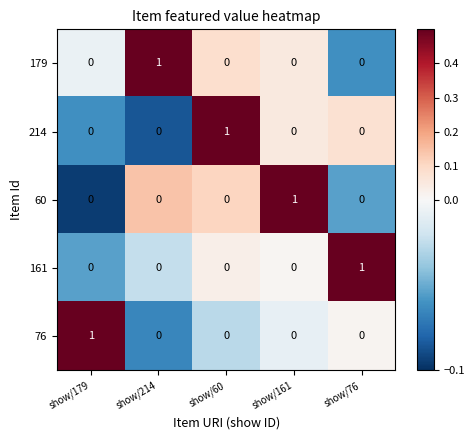

What is the maximum value shown in the chart?

1